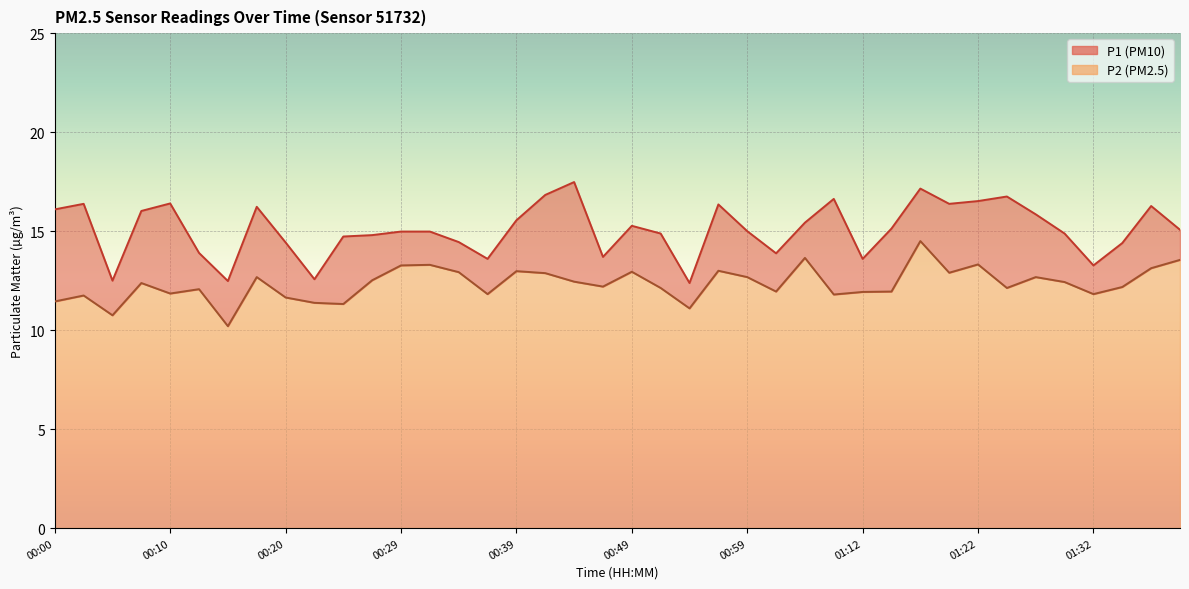

Reading left to right, what are all the values shown in this chart?

P1: 00:00=16.1	00:03=16.4	00:05=12.5	00:07=16.0	00:10=16.4	00:12=13.9	00:15=12.5	00:17=16.2	00:20=14.4	00:22=12.6	00:24=14.7	00:27=14.8	00:29=15.0	00:32=15.0	00:34=14.4	00:37=13.6	00:39=15.6	00:41=16.8	00:44=17.5	00:46=13.7	00:49=15.3	00:51=14.9	00:54=12.4	00:56=16.4	00:59=15.0	01:01=13.9	01:03=15.4	01:09=16.6	01:12=13.6	01:15=15.1	01:17=17.1	01:20=16.4	01:22=16.5	01:25=16.8	01:27=15.8	01:29=14.9	01:32=13.3	01:38=14.4	01:40=16.3	01:43=15.1
P2: 00:00=11.4	00:03=11.8	00:05=10.8	00:07=12.4	00:10=11.8	00:12=12.1	00:15=10.2	00:17=12.7	00:20=11.7	00:22=11.4	00:24=11.3	00:27=12.5	00:29=13.3	00:32=13.3	00:34=12.9	00:37=11.8	00:39=13.0	00:41=12.9	00:44=12.4	00:46=12.2	00:49=12.9	00:51=12.1	00:54=11.1	00:56=13.0	00:59=12.7	01:01=11.9	01:03=13.7	01:09=11.8	01:12=11.9	01:15=11.9	01:17=14.5	01:20=12.9	01:22=13.3	01:25=12.1	01:27=12.7	01:29=12.4	01:32=11.8	01:38=12.2	01:40=13.1	01:43=13.6